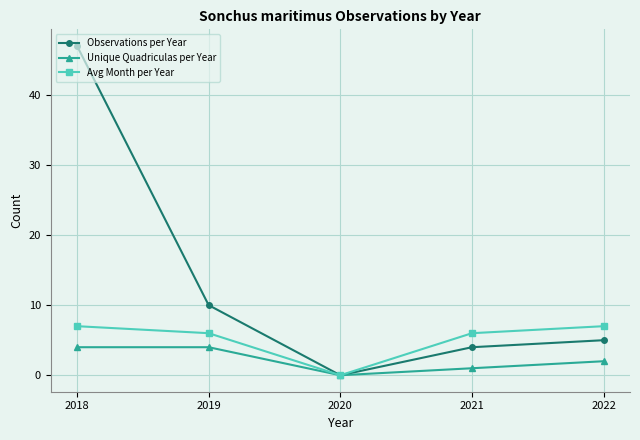

Is the value of Observations per Year at 2021 greater than the value of Unique Quadriculas per Year at 2022?

Yes